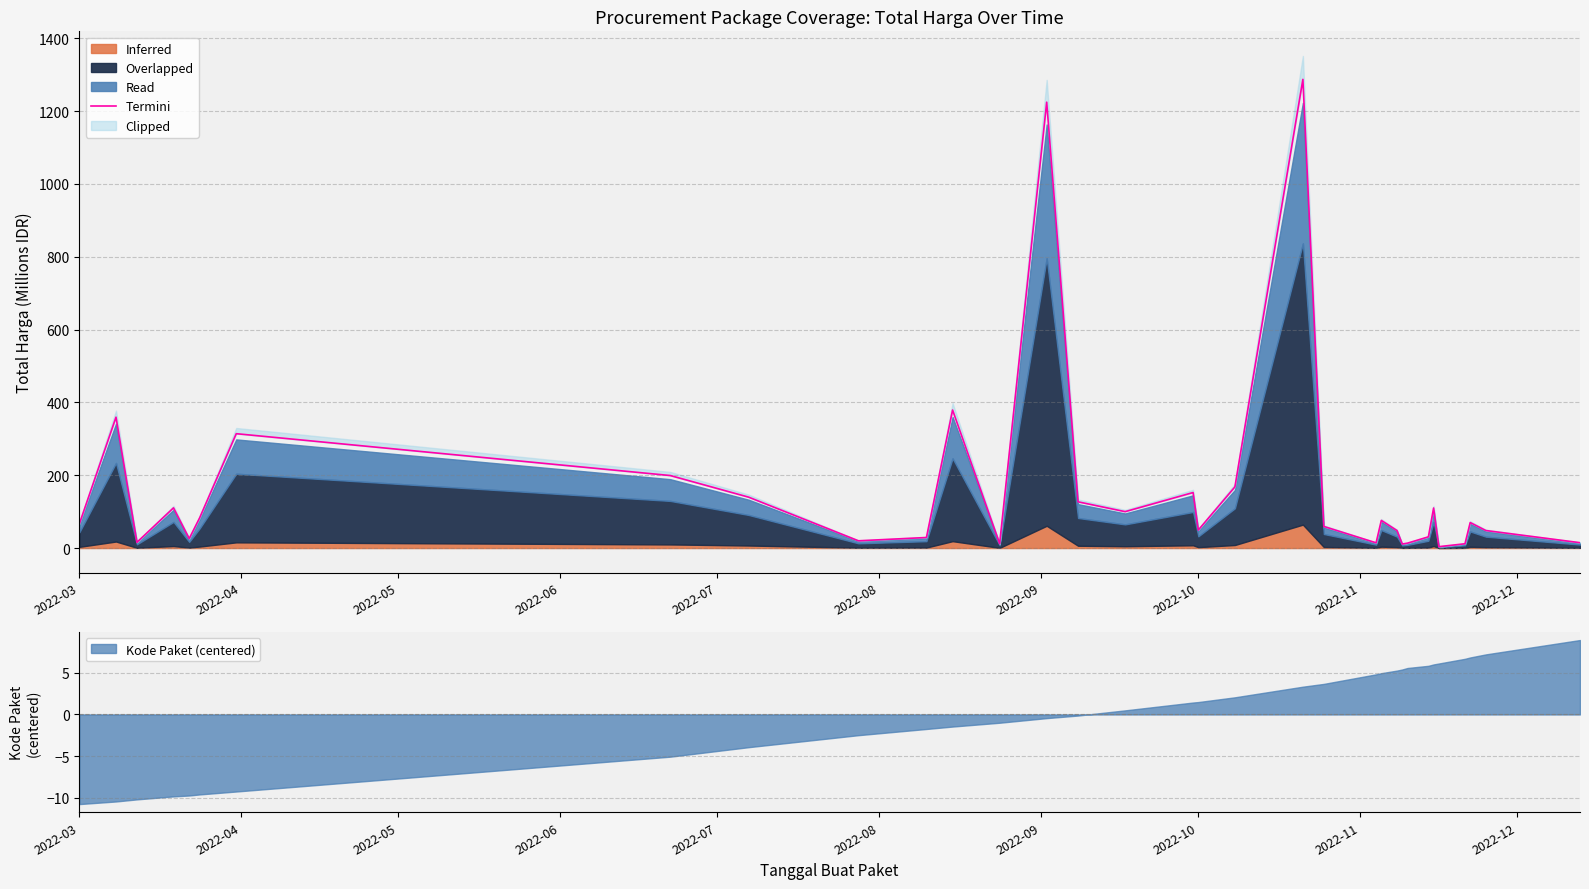

What is the lowest value of the Kode Paket (centered) series?

-10.8